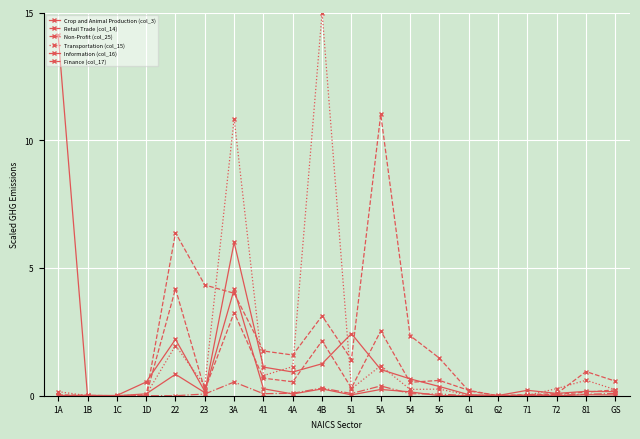

What is the label of the 8th point from the right?

54